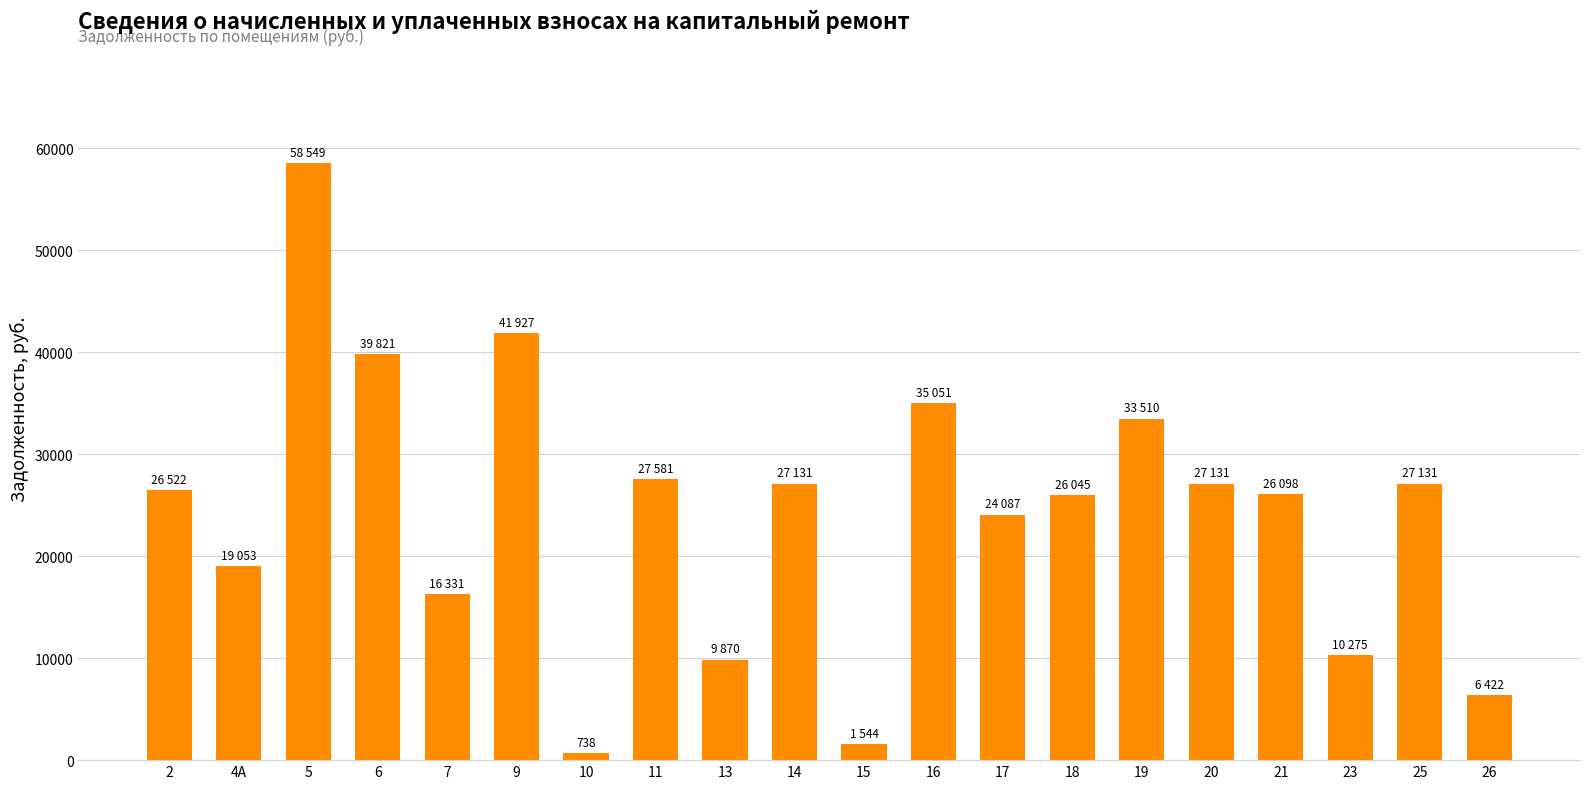

How many bars are there in total?

20